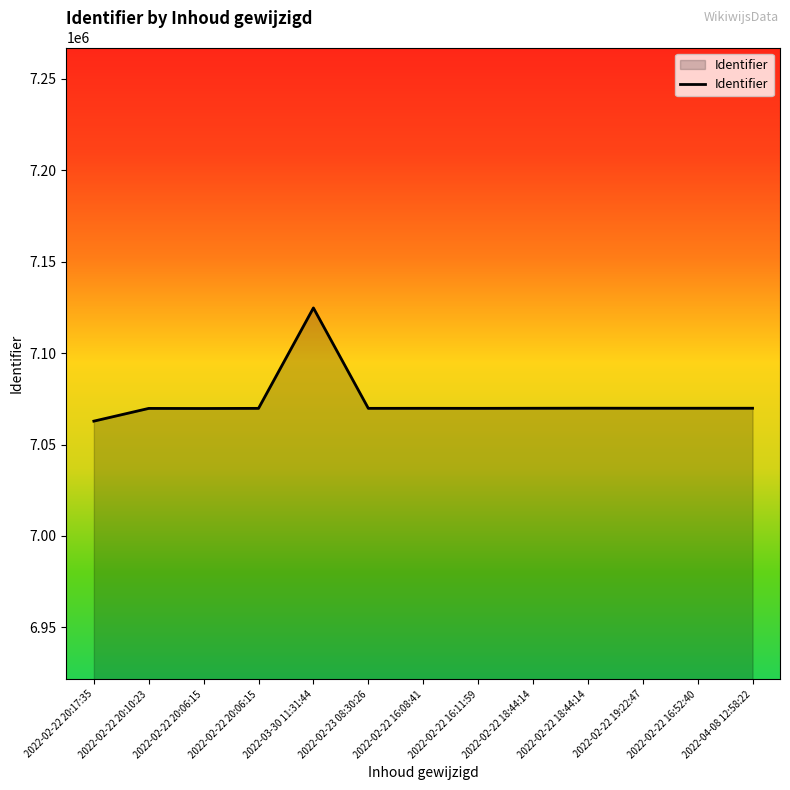

How many categories are shown in the chart?

13